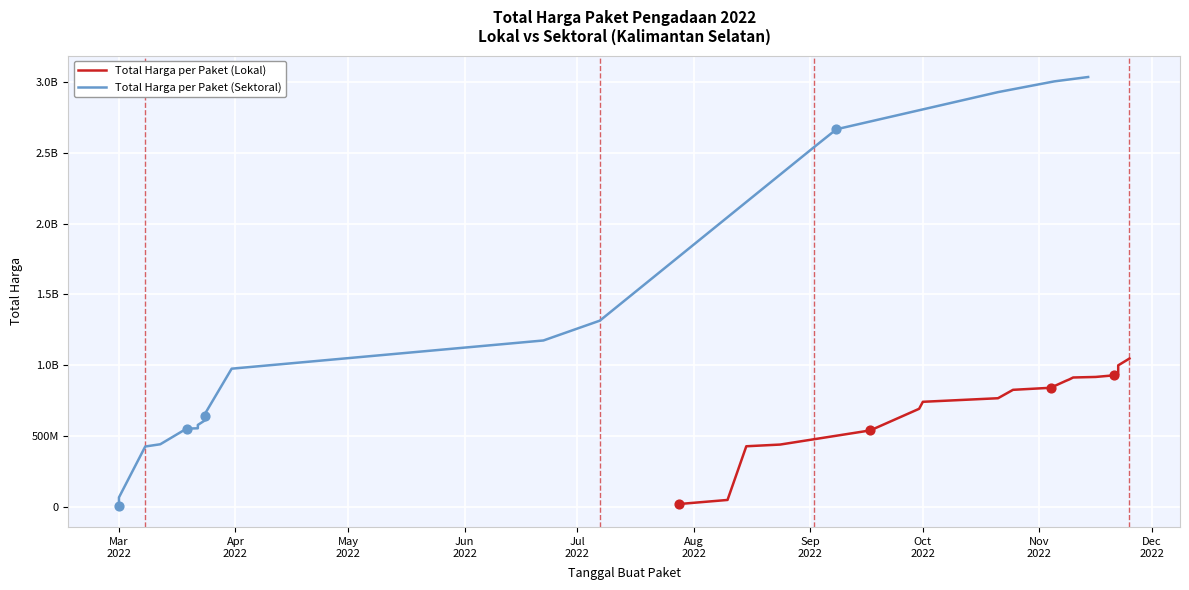

Which series has the largest total across all categories?

Total Harga per Paket (Sektoral)